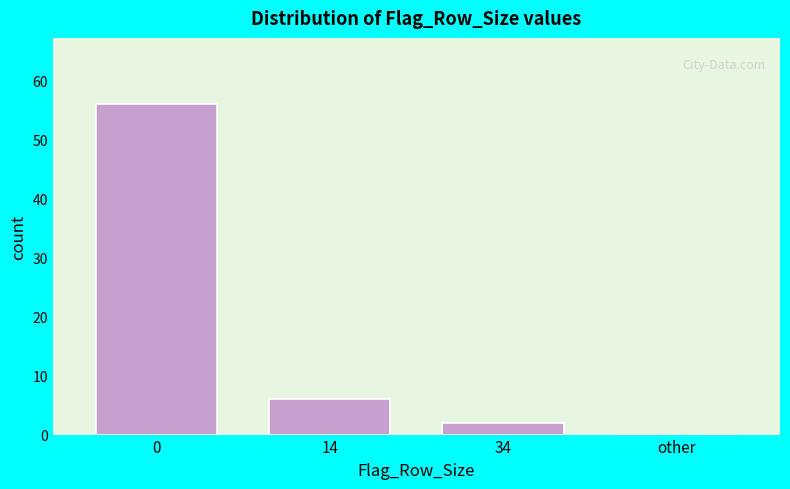

Reading left to right, what are all the values shown in this chart?

0=56	14=6	34=2	other=0